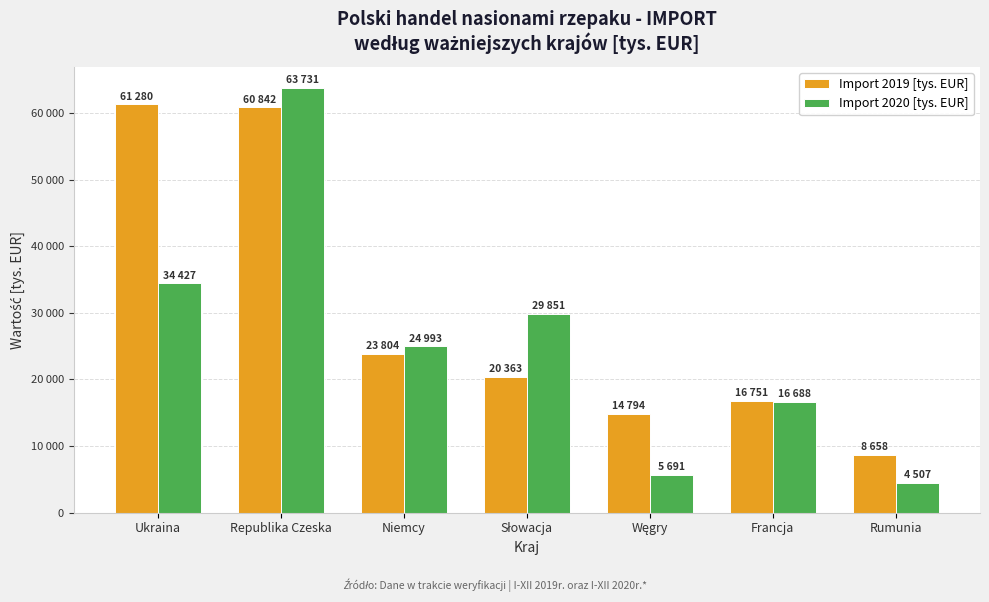

Are the bars grouped side by side (vs. stacked)?

Yes